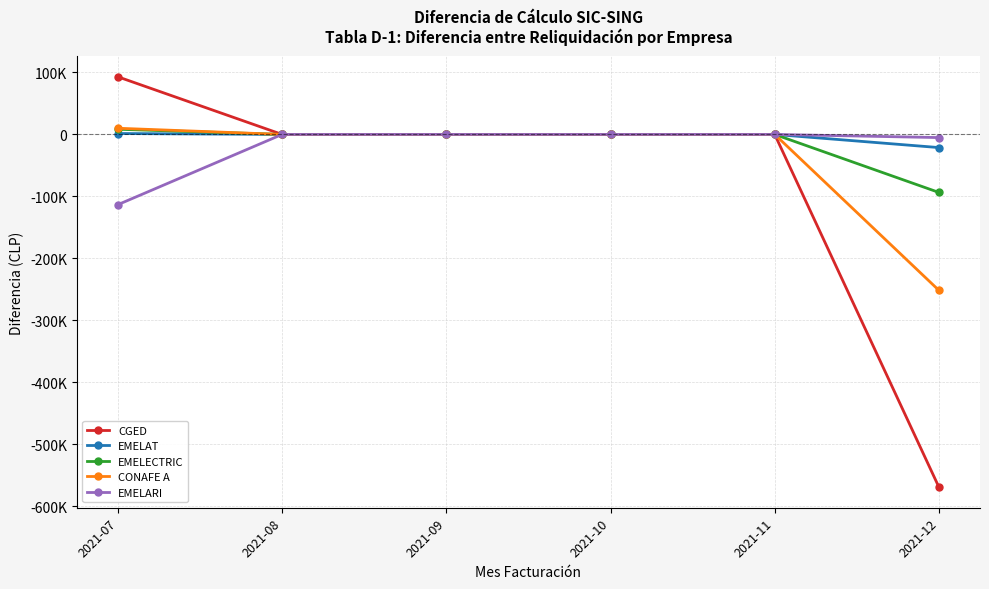

Rank the categories by CGED value from lowest to highest.

2021-12, 2021-08, 2021-09, 2021-10, 2021-11, 2021-07